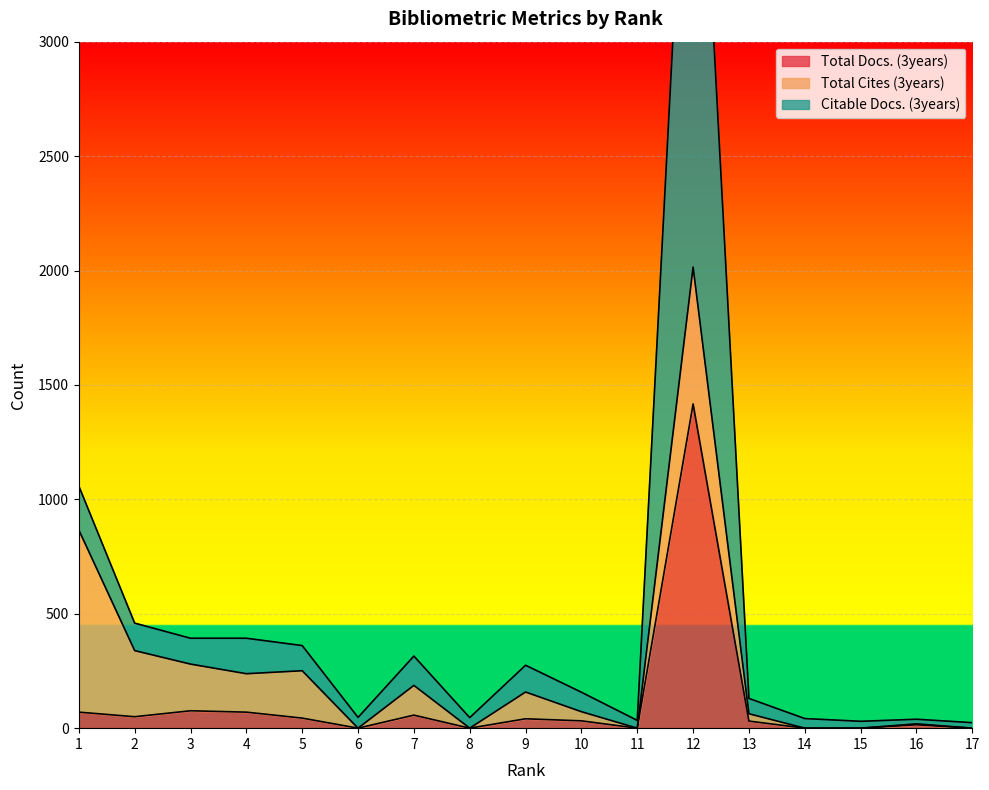

The Total Docs. (3years) series shows -709 at 17. True or false?

False